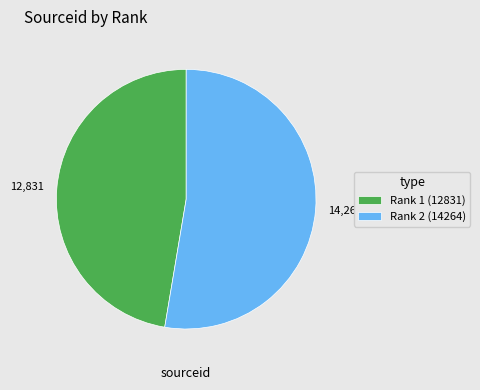

Approximately how many times larger is the value at 14,264 compared to 12,831?

1.1